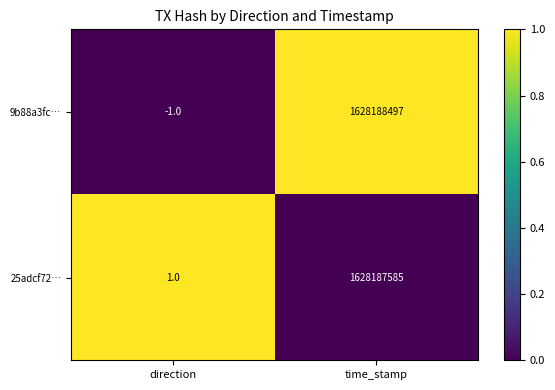

At direction, list the series in order from smallest to largest.

9b88a3fc…, 25adcf72…